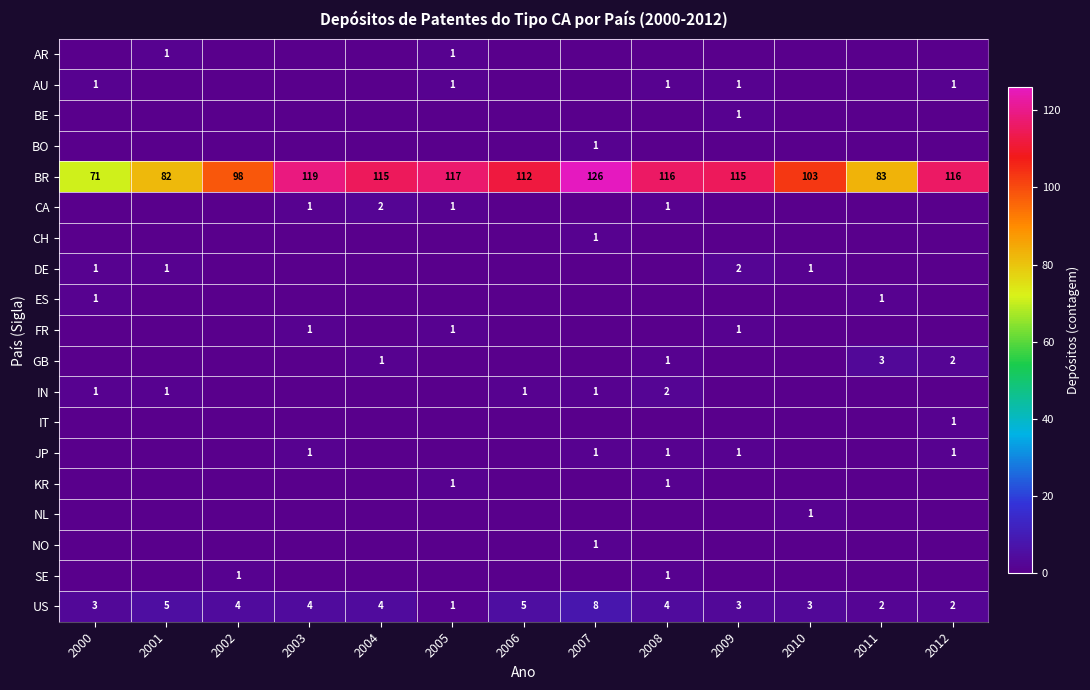

True or false: IT has a value of 1 at 2012.

True